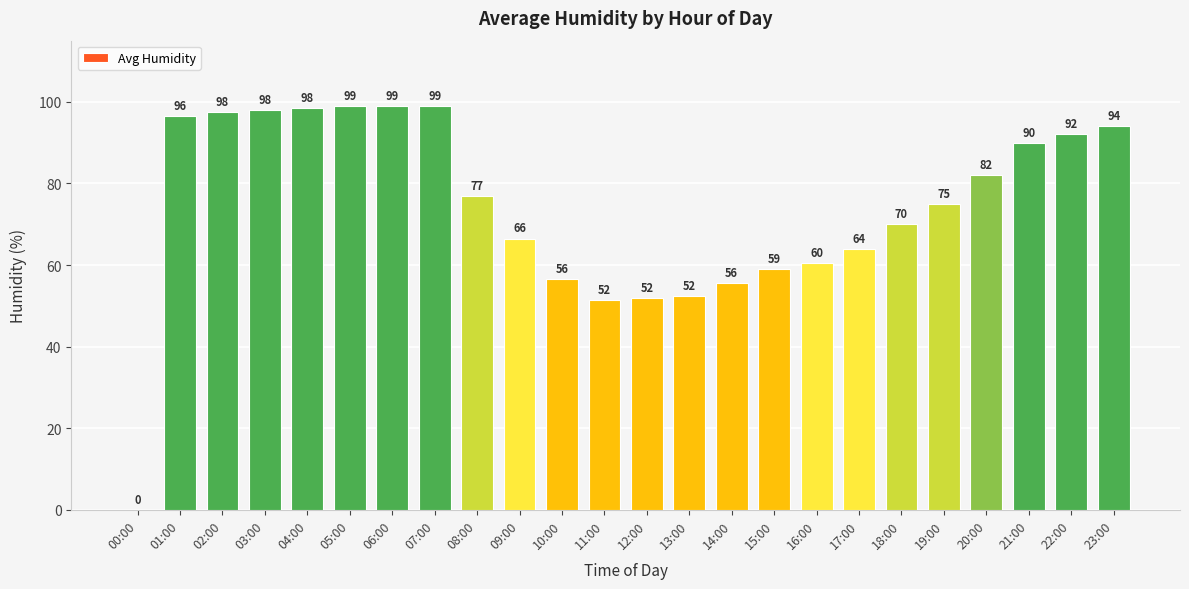

What is the sum of all values?

1785.5